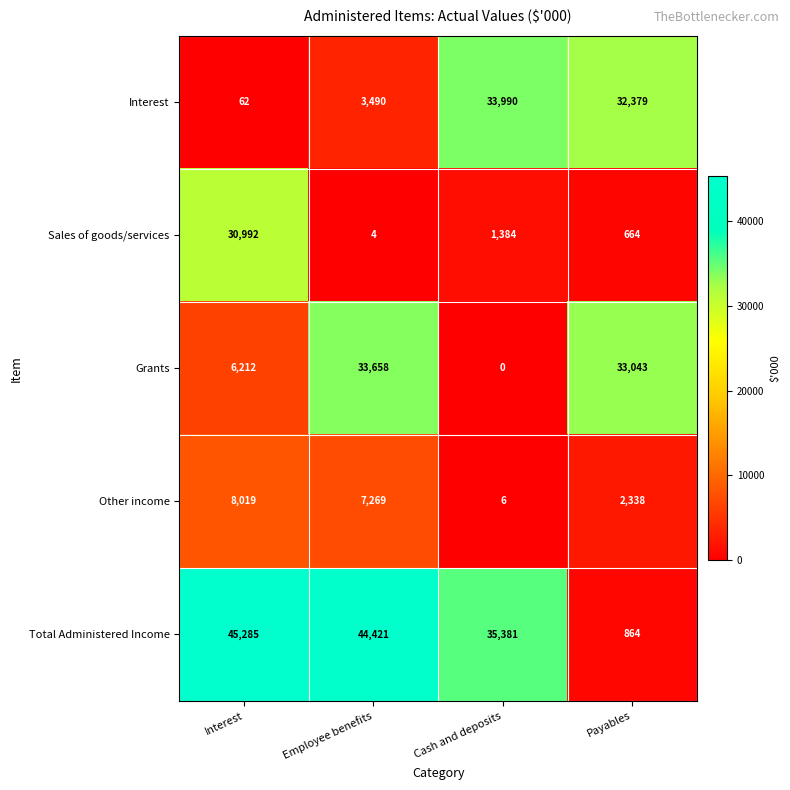

Reading right to left, list all the values displayed in this chart.

Interest: Payables=32379	Cash and deposits=33990	Employee benefits=3490	Interest=62
Sales of goods/services: Payables=664	Cash and deposits=1384	Employee benefits=4	Interest=30992
Grants: Payables=33043	Cash and deposits=0	Employee benefits=33658	Interest=6212
Other income: Payables=2338	Cash and deposits=6	Employee benefits=7269	Interest=8019
Total Administered Income: Payables=864	Cash and deposits=35381	Employee benefits=44421	Interest=45285